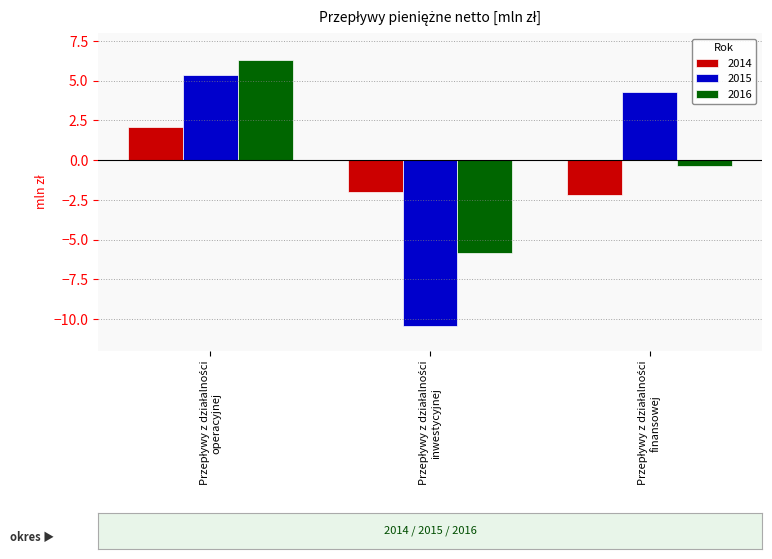

What is the difference between the maximum and minimum values in the 2015 series?

15.8